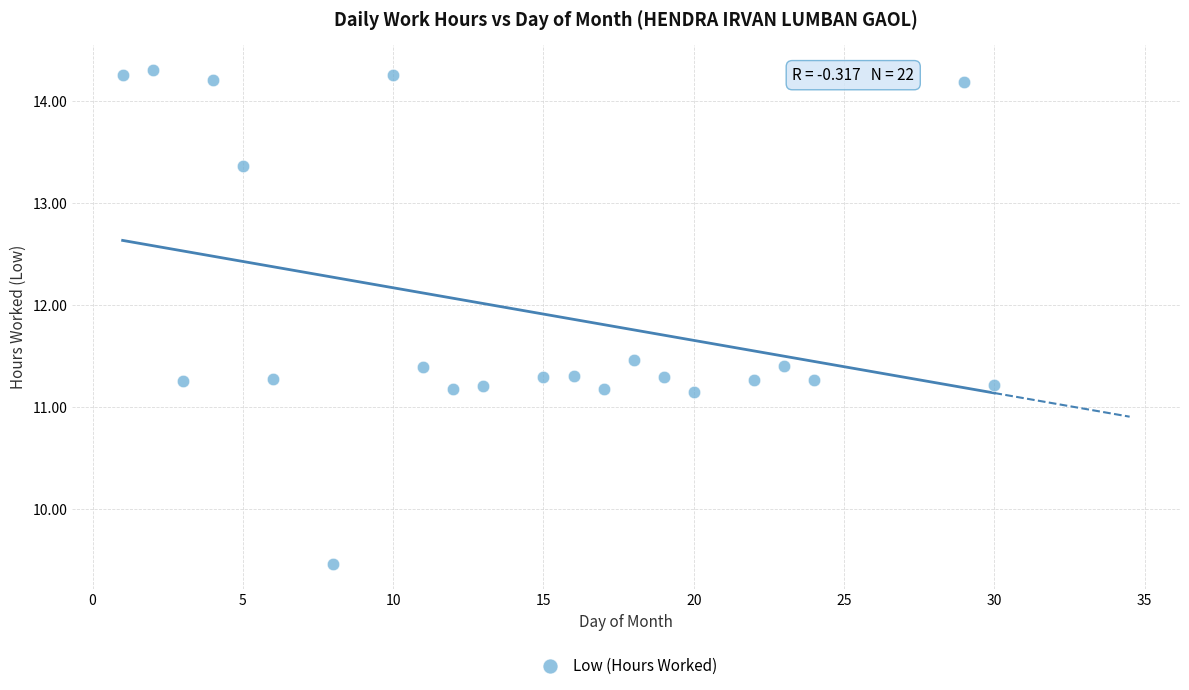

What is the range of X values (max minus min)?

29.0